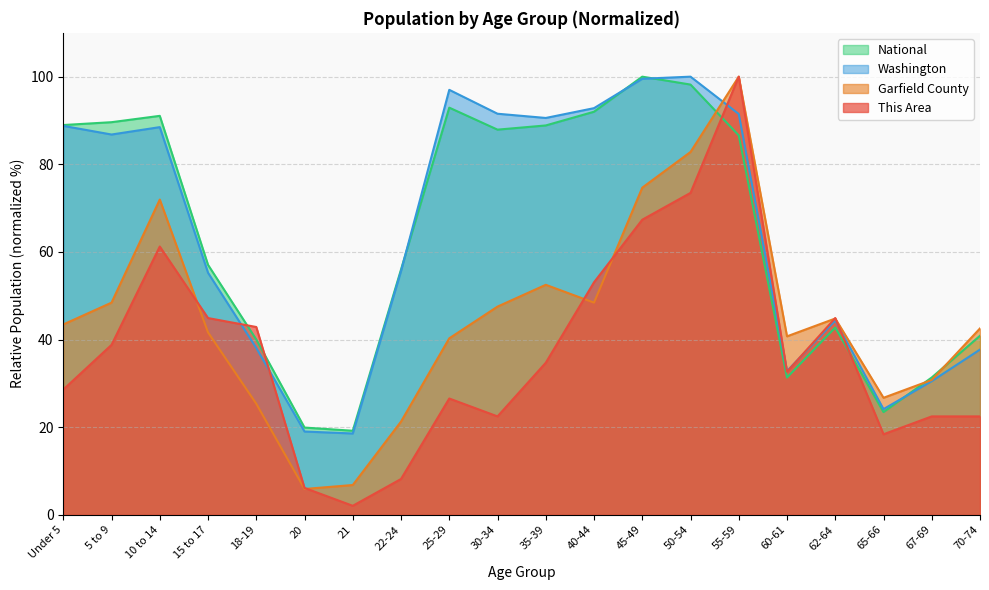

What is the smallest value displayed?

2.0